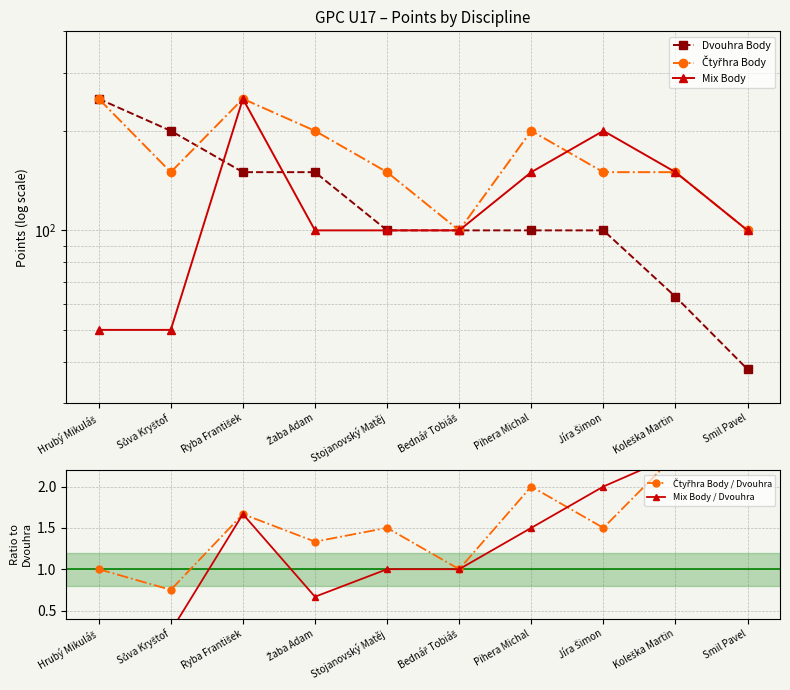

True or false: Mix Body and Čtyřhra Body / Dvouhra cross at least once.

False